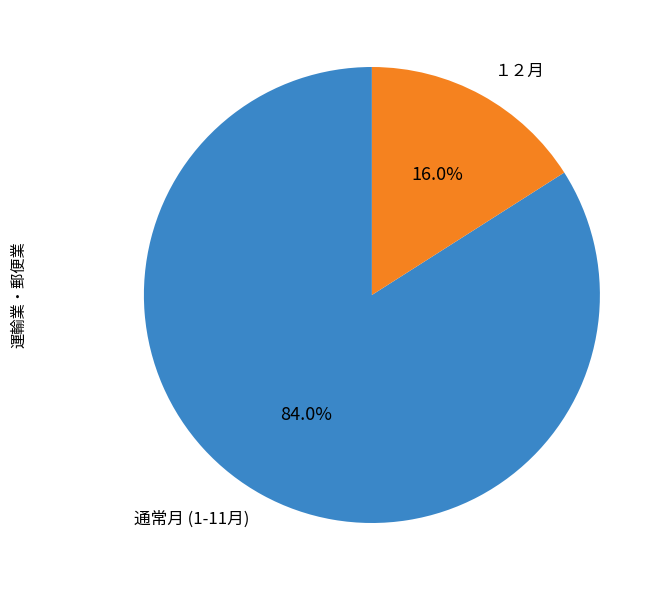

What percentage is the １２月 slice, to the nearest percent?

16%